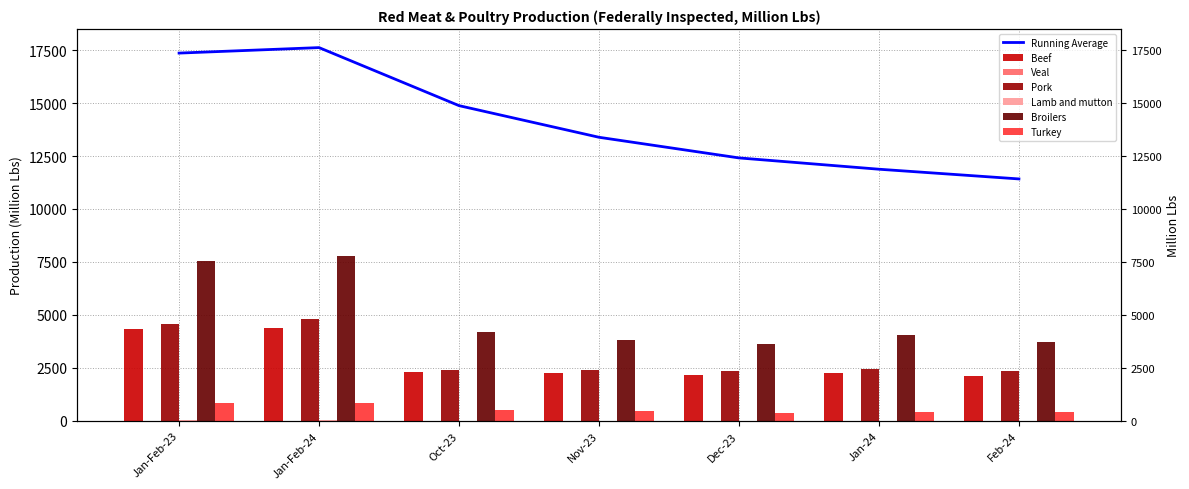

What is the smallest value displayed?

3.4